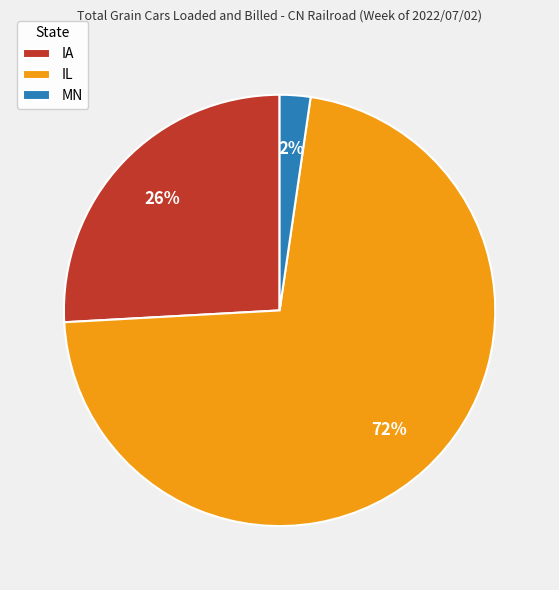

The IA slice represents 33% of the pie. True or false?

False